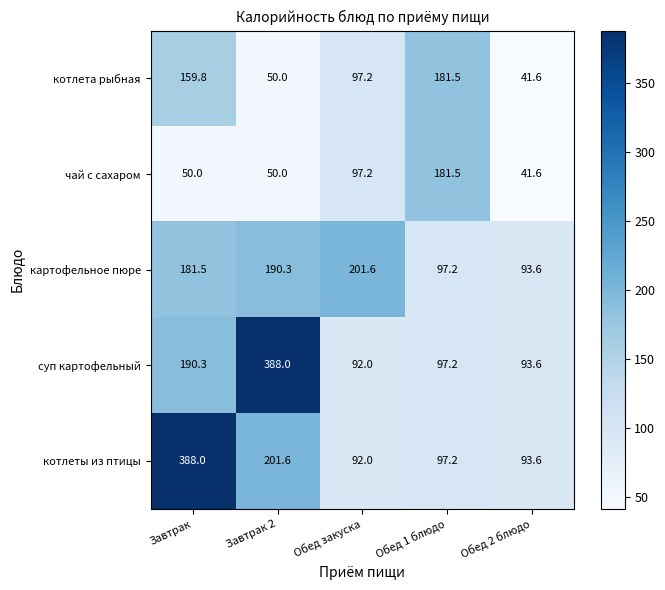

Reading right to left, list all the values displayed in this chart.

котлета рыбная: Обед 2 блюдо=41.6	Обед 1 блюдо=181.5	Обед закуска=97.2	Завтрак 2=50.0	Завтрак=159.8
чай с сахаром: Обед 2 блюдо=41.6	Обед 1 блюдо=181.5	Обед закуска=97.2	Завтрак 2=50.0	Завтрак=50.0
картофельное пюре: Обед 2 блюдо=93.6	Обед 1 блюдо=97.2	Обед закуска=201.6	Завтрак 2=190.3	Завтрак=181.5
суп картофельный: Обед 2 блюдо=93.6	Обед 1 блюдо=97.2	Обед закуска=92.0	Завтрак 2=388.0	Завтрак=190.3
котлеты из птицы: Обед 2 блюдо=93.6	Обед 1 блюдо=97.2	Обед закуска=92.0	Завтрак 2=201.6	Завтрак=388.0